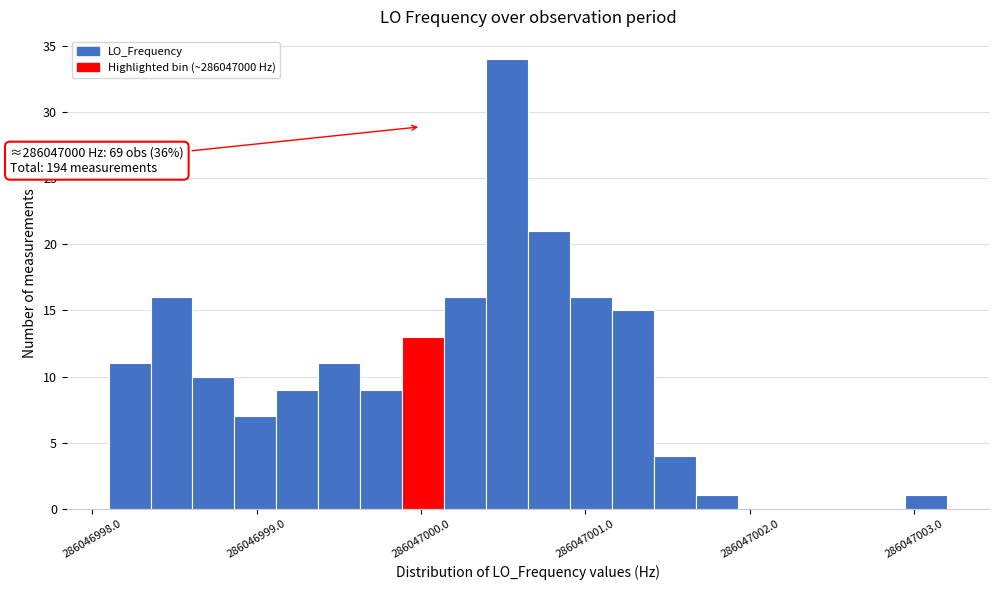

Around what value on the x-axis is the tallest bar? Give the approximate position of its centre, as read against the axis.

286047000.5